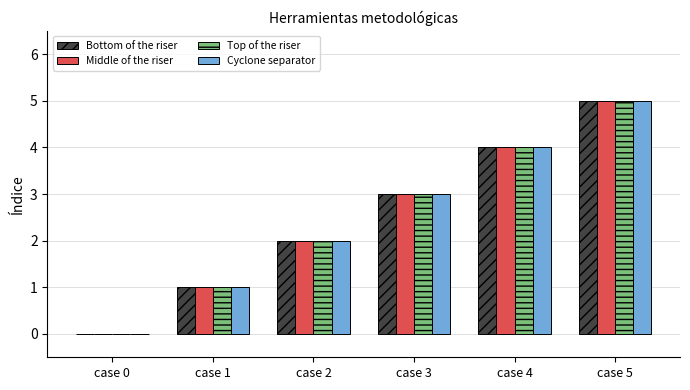

What is the maximum value for Top of the riser?

5